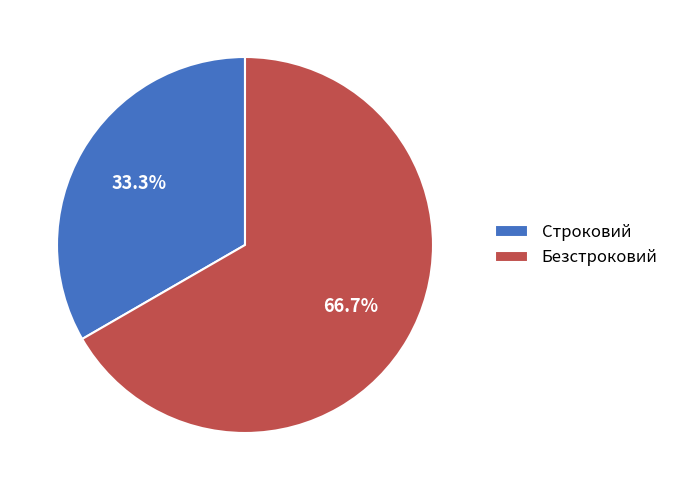

What is the smallest slice in the pie chart?

Строковий